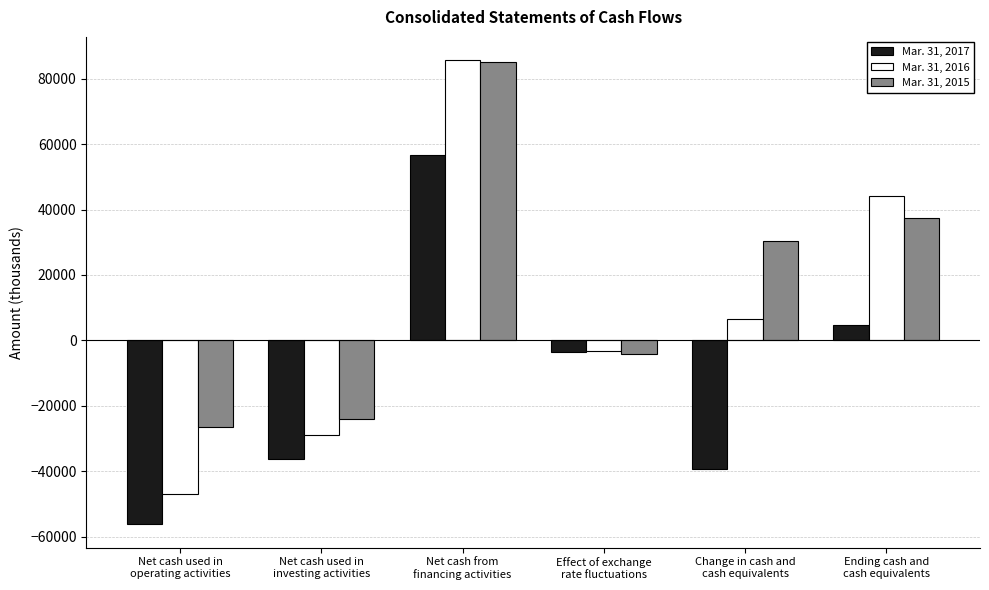

What is the smallest value displayed?

-56200